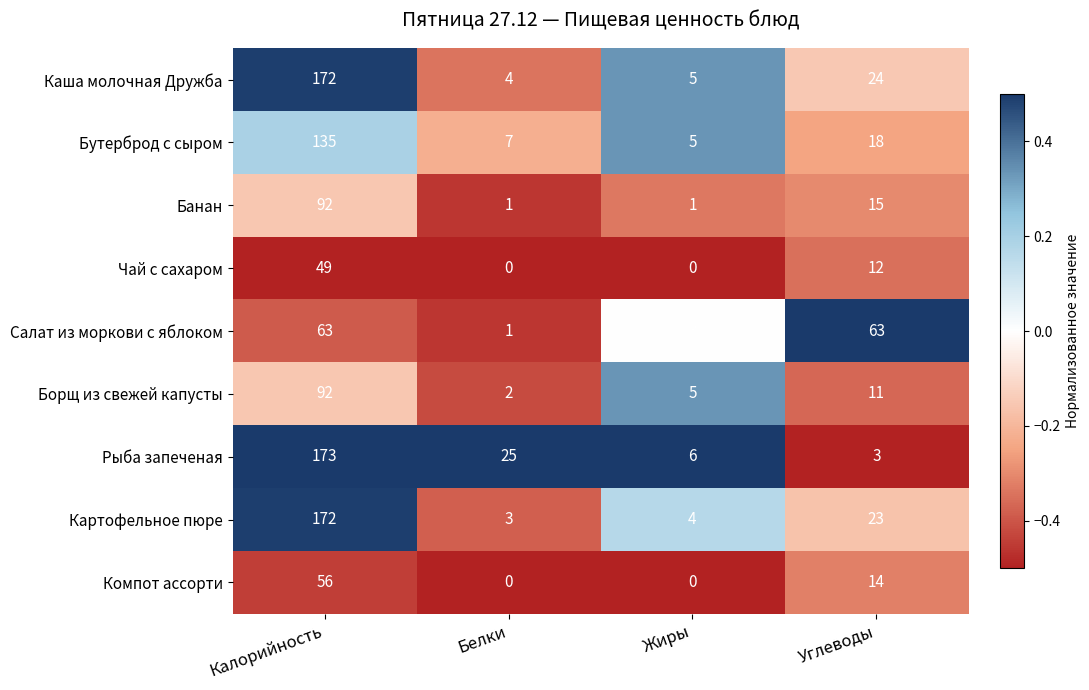

At which label is Компот ассорти closest to 28?

Углеводы